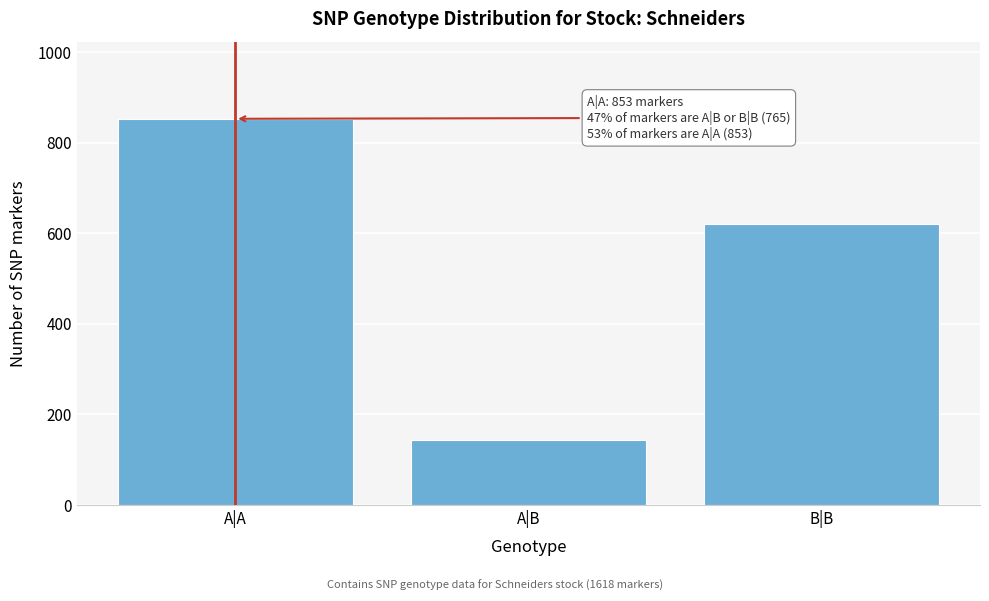

Reading left to right, transcribe all the data shown in this chart.

853	144	621